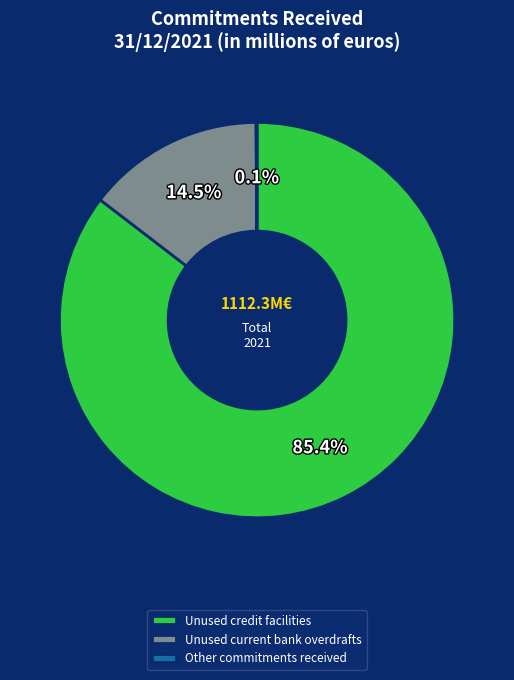

Does Unused current bank overdrafts account for over 50% of the chart?

No